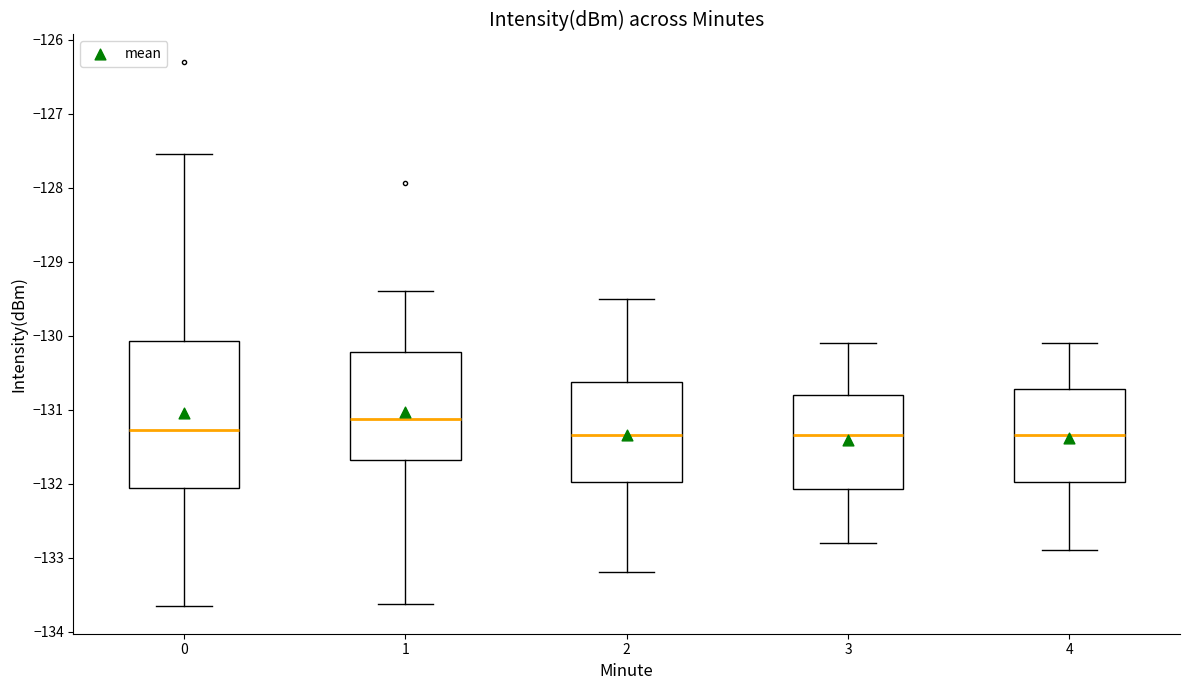

Where does the median line of the box at x = 2 sit on the y-axis? The values are not printed on the chart, so give them approximately, as read against the axis.

-131.3